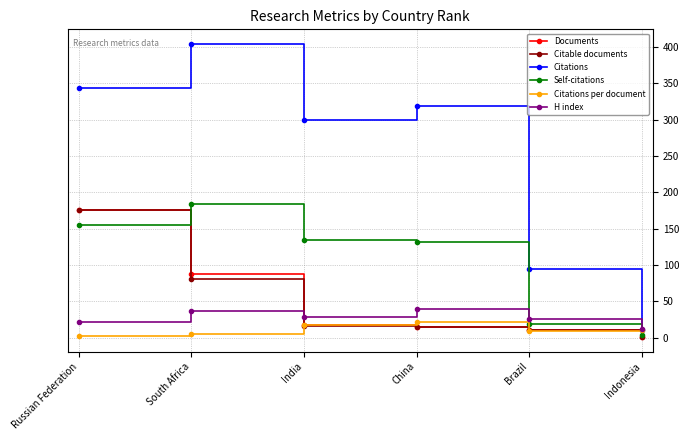

The Documents series shows 124.5 at South Africa. True or false?

False